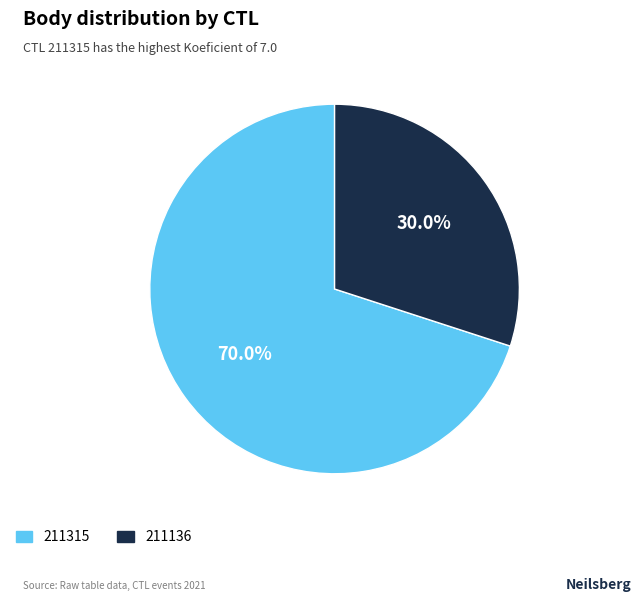

To the nearest percent, what portion does 211136 represent?

30%